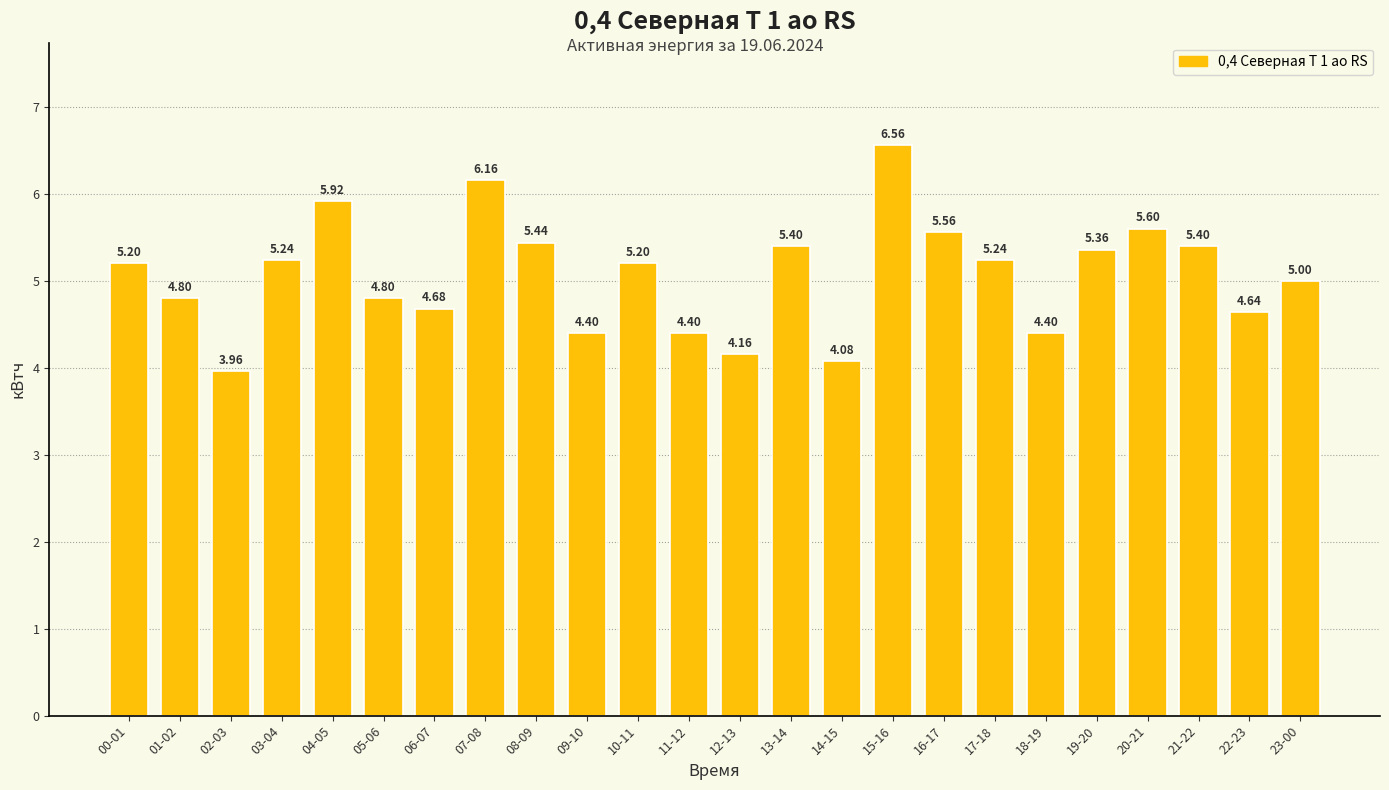

What is the change in value from 05-06 to 22-23?

-0.2